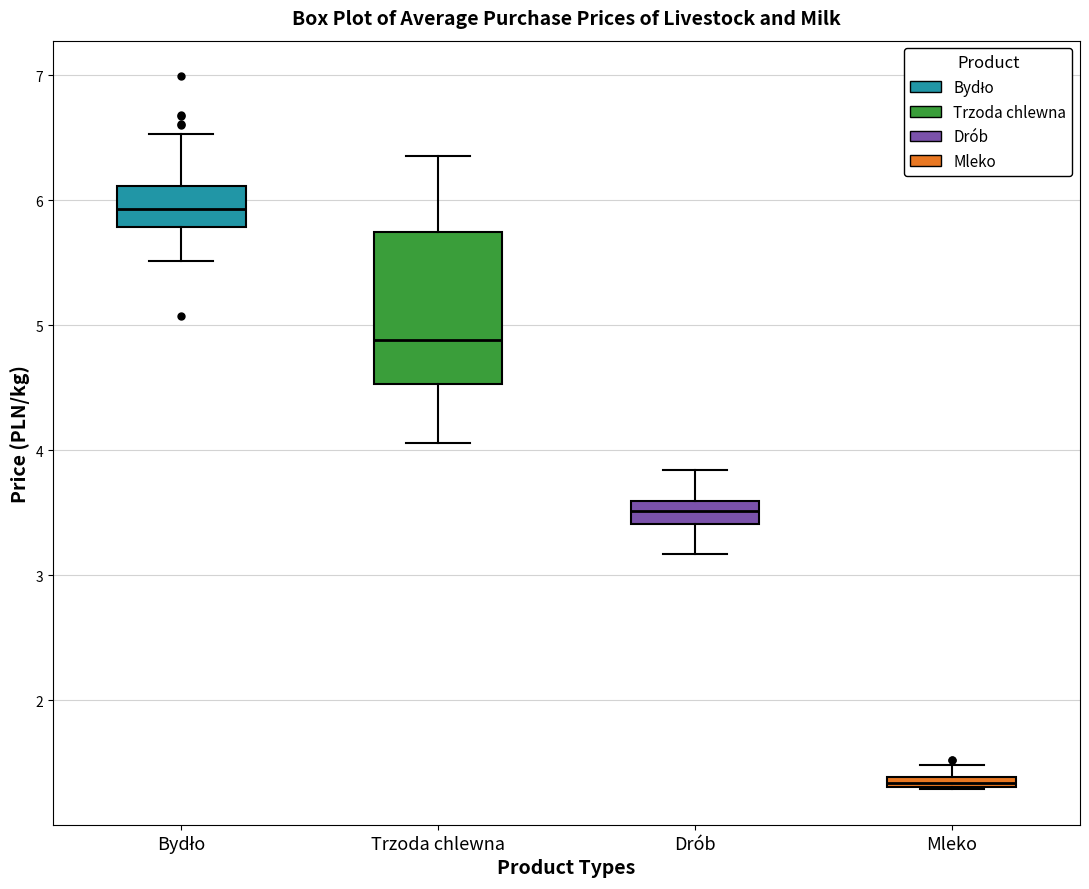

Which box's median line is the highest?

Bydło